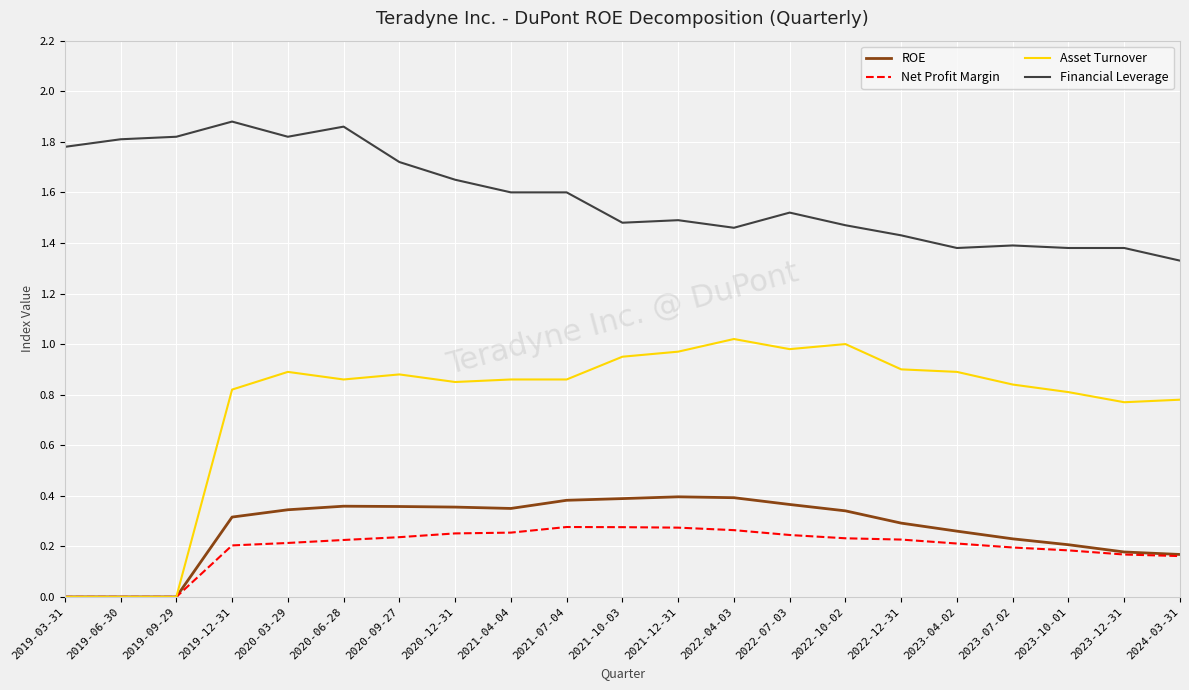

True or false: Financial Leverage and ROE cross at least once.

False